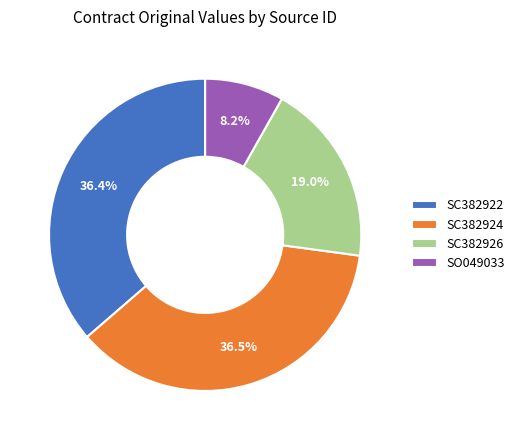

Is there any slice that represents more than half of the pie?

No